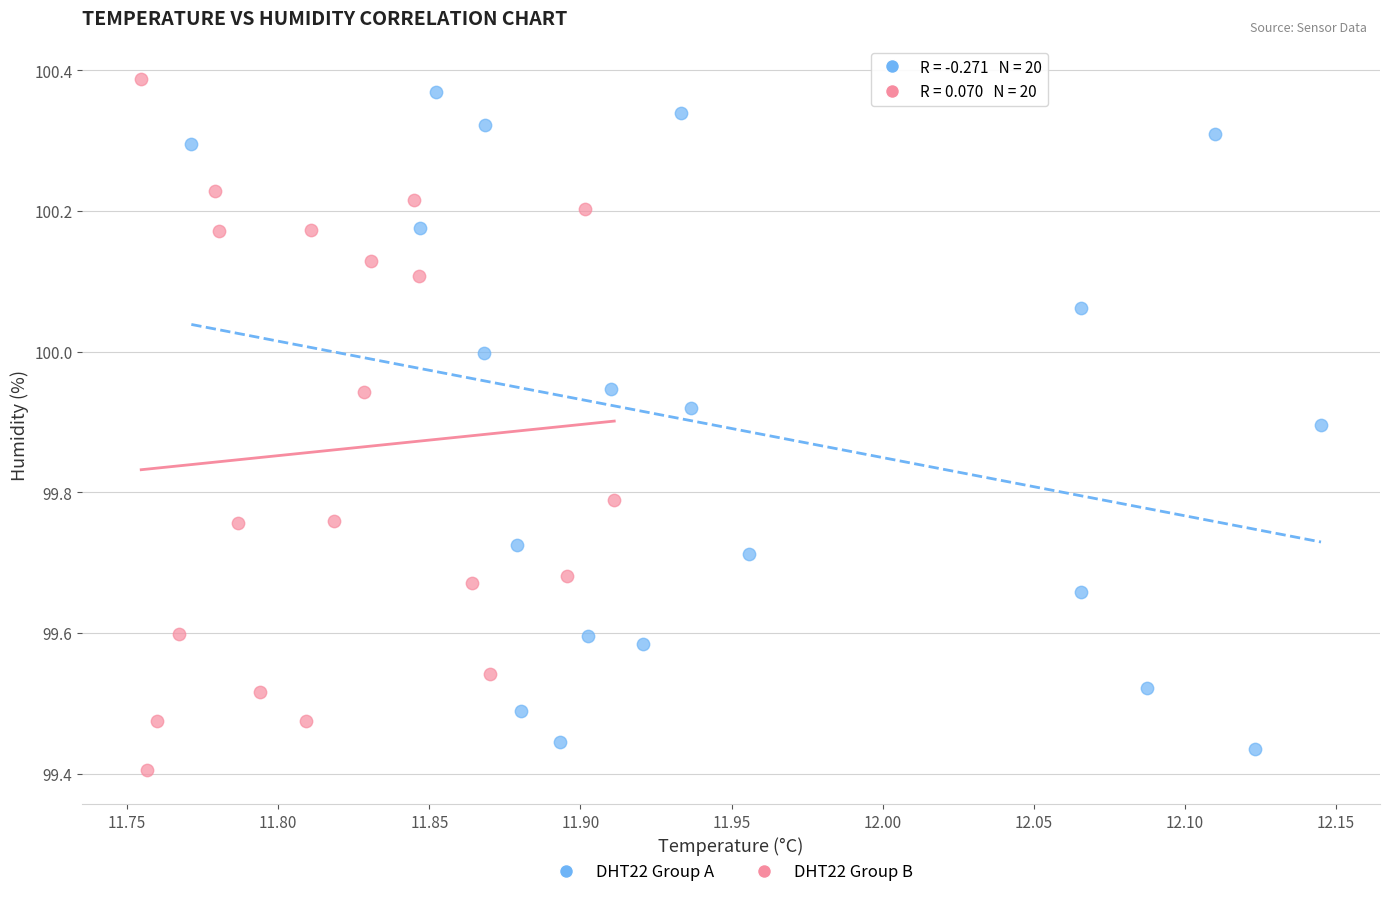

What are all the series names shown in the legend?

DHT22 Group A, DHT22 Group B